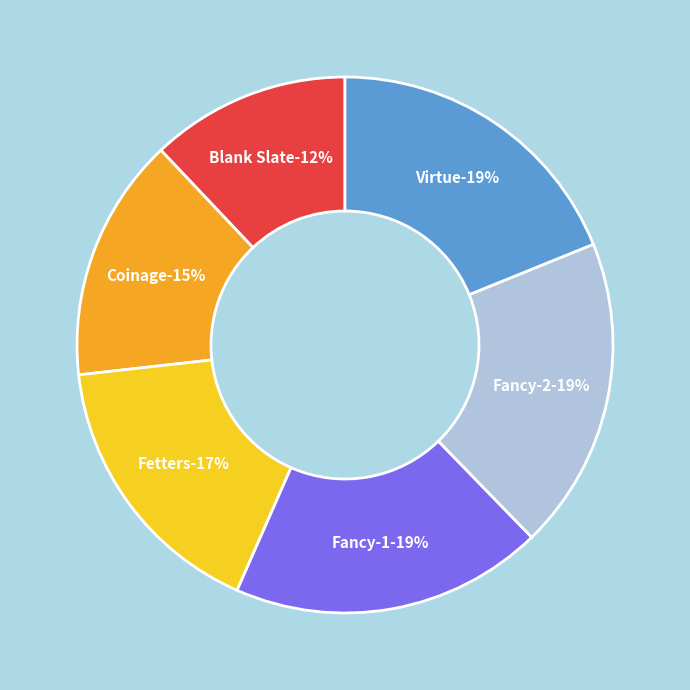

Does Fancy-1 account for over 50% of the chart?

No